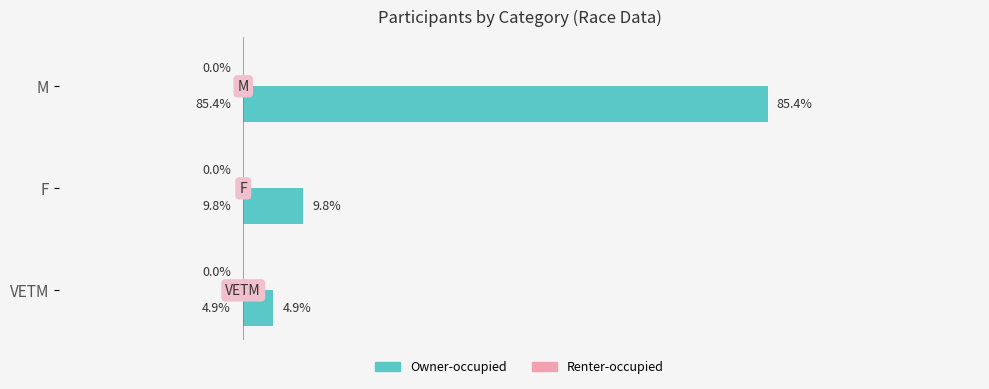

List the labels in order of value, largest first.

M, F, VETM